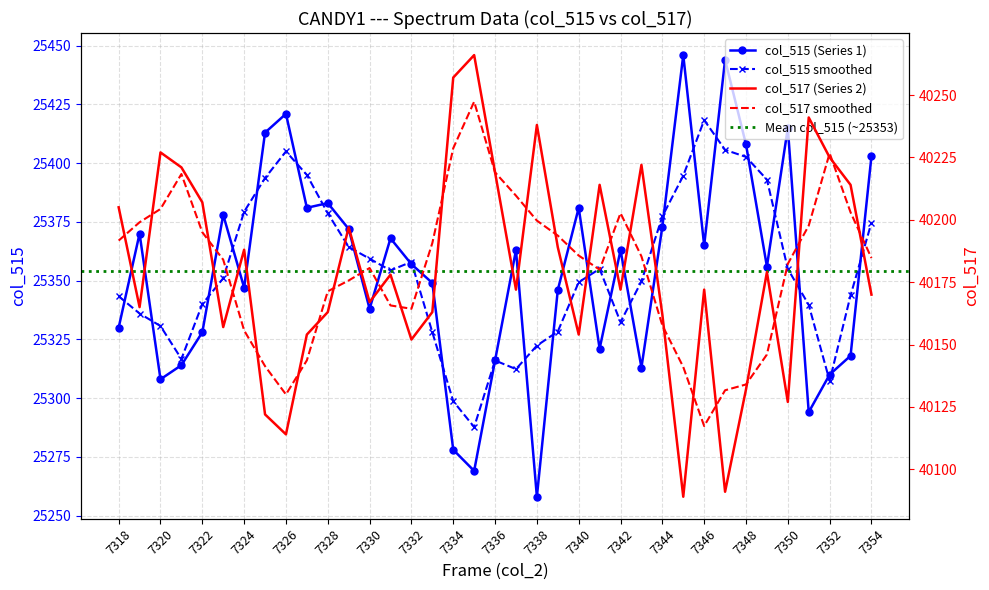

List the labels in order of col_515 value, largest first.

7345, 7347, 7326, 7350, 7325, 7348, 7354, 7328, 7327, 7340, 7323, 7344, 7329, 7319, 7331, 7346, 7337, 7342, 7332, 7349, 7333, 7324, 7339, 7330, 7318, 7322, 7341, 7353, 7336, 7321, 7343, 7352, 7320, 7351, 7334, 7335, 7338